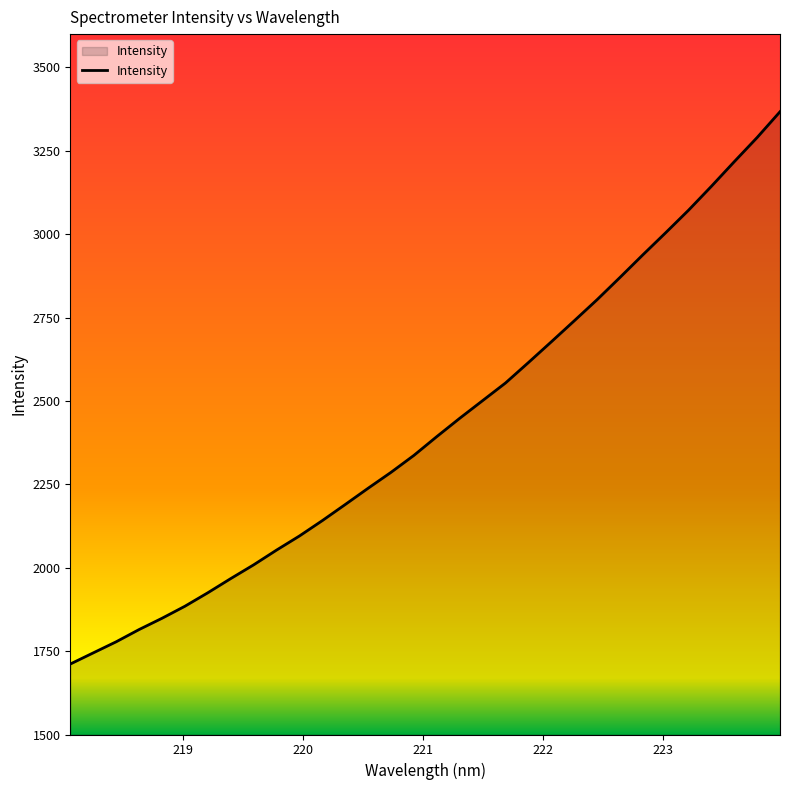

What is the difference between the maximum and minimum values?

1656.0